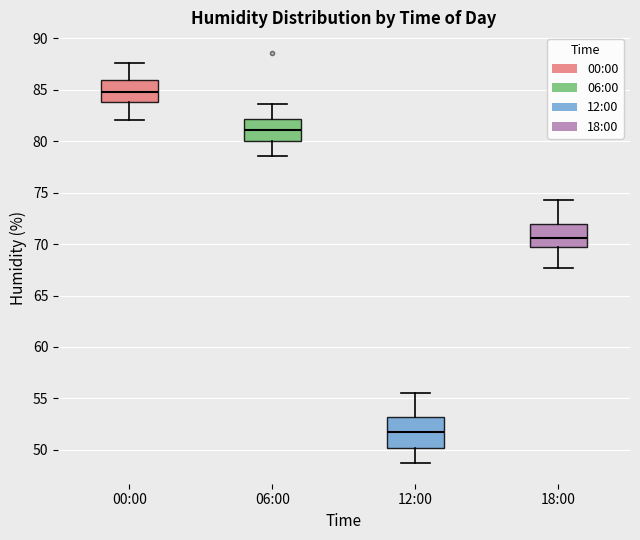

Reading left to right, transcribe this box plot: for each box, give where its median line is, the range the box spans, and where its two whiskers end, as read against the y-axis. The values are not printed on the chart, so give them approximately, as read against the axis.

00:00: median 85.0, box 84.0 to 86.0, whiskers 82.0 to 87.5
06:00: median 81.0, box 80.0 to 82.0, whiskers 78.5 to 83.5
12:00: median 51.5, box 50.0 to 53.0, whiskers 48.5 to 55.5
18:00: median 70.5, box 70.0 to 72.0, whiskers 67.5 to 74.5